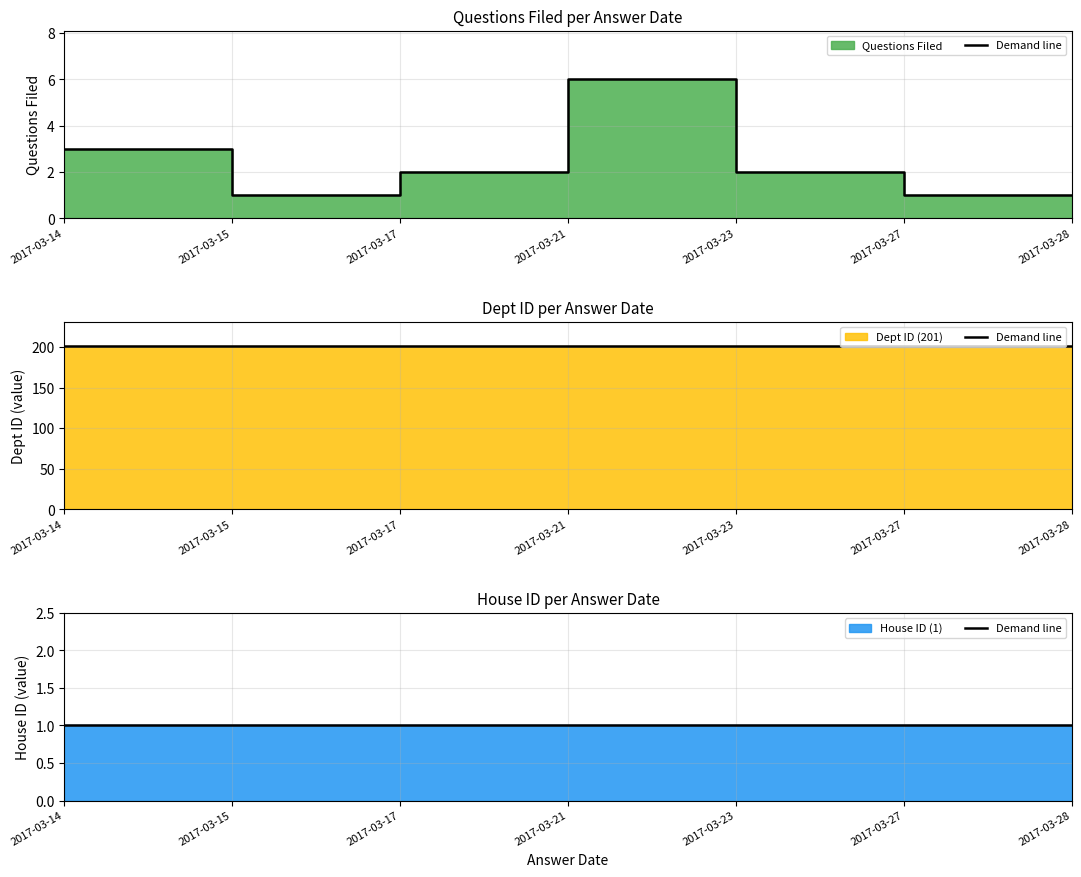

At which label does House ID (scaled) reach its peak?

2017-03-21